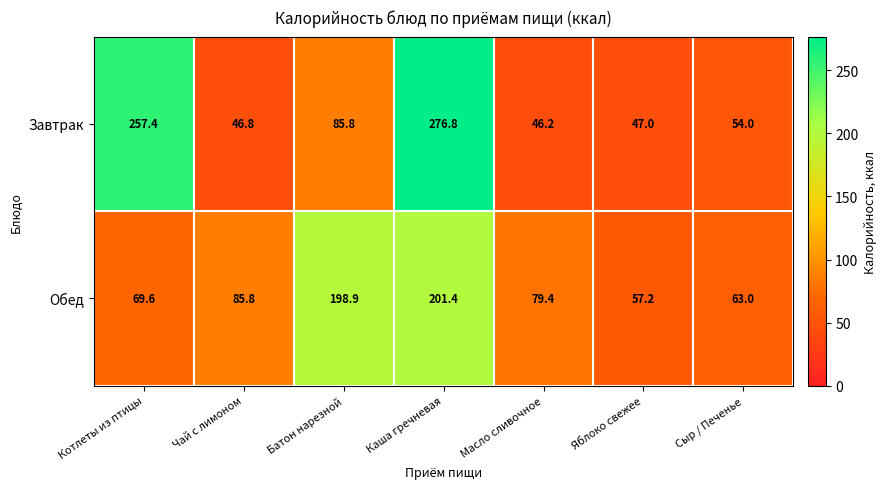

The value of Завтрак at Масло сливочное is 46.2. True or false?

True